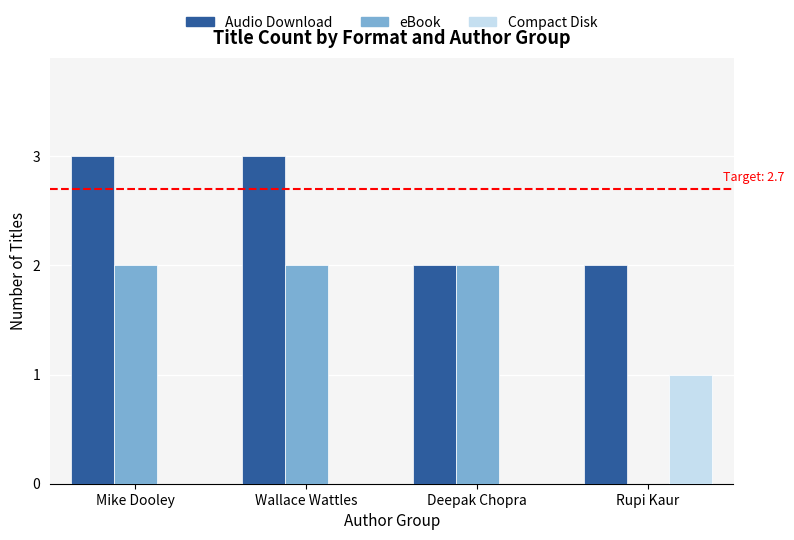

The value of Compact Disk at Mike Dooley is 1. True or false?

False